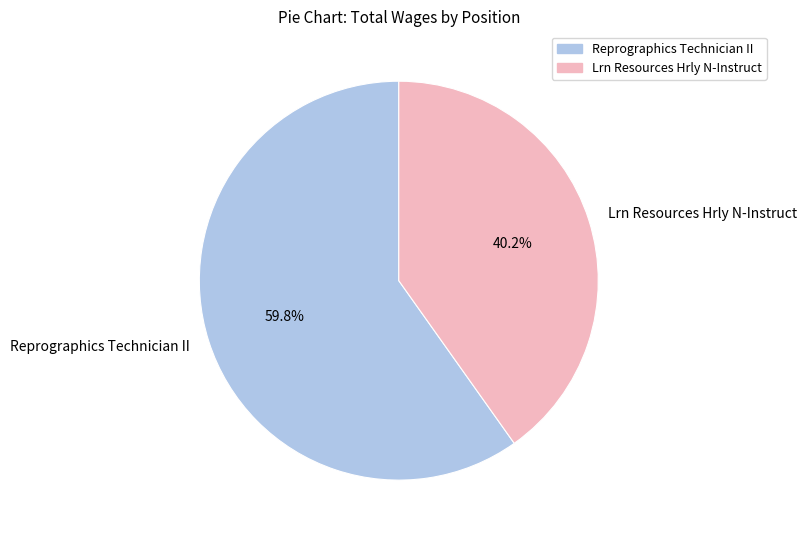

To the nearest percent, what is the average slice percentage?

50%